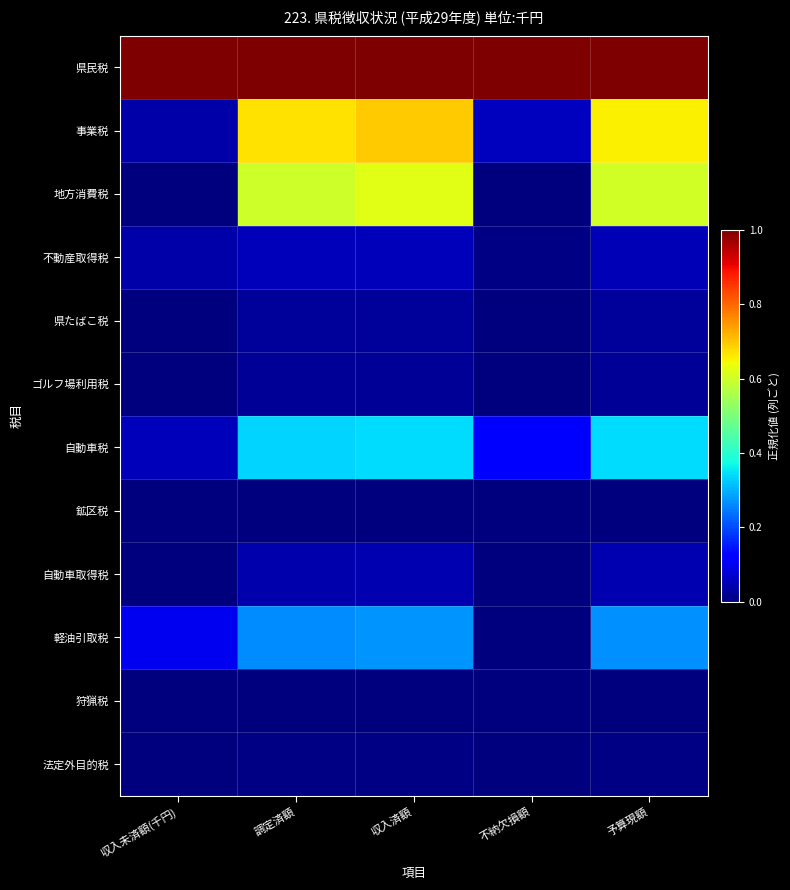

Which series changed the most between 収入未済額(千円) and 調定済額?

事業税